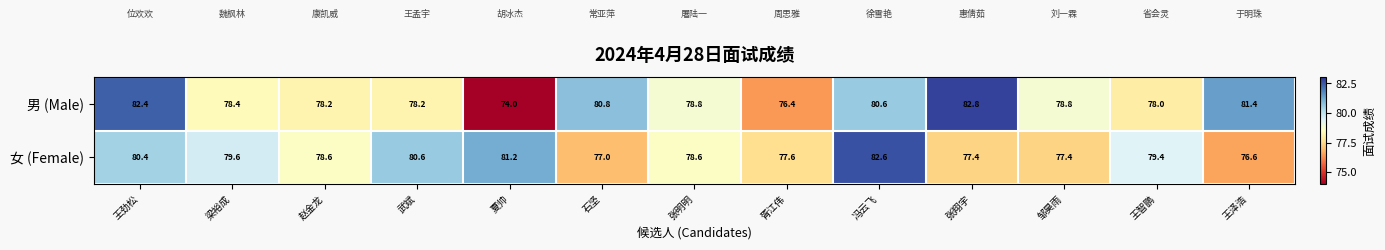

How many data points does each series have?

13